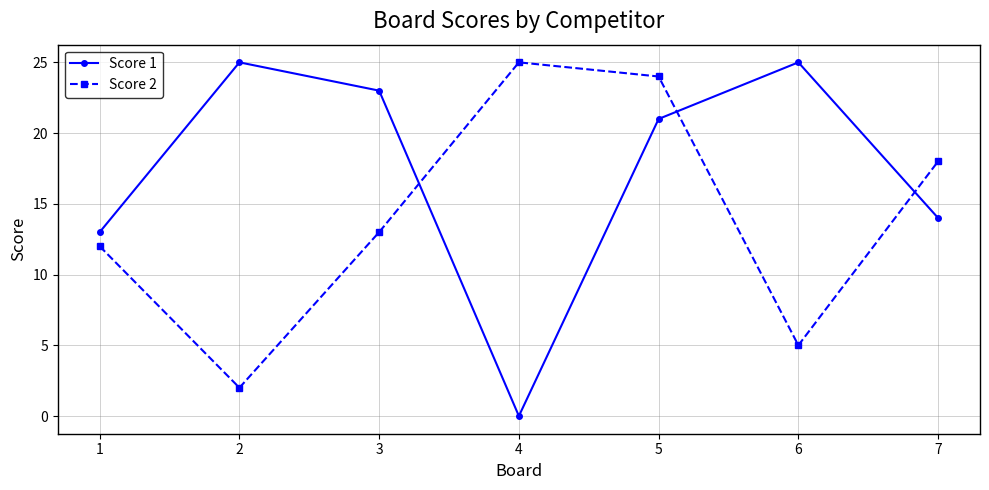

How many times do Score 1 and Score 2 cross each other?

3